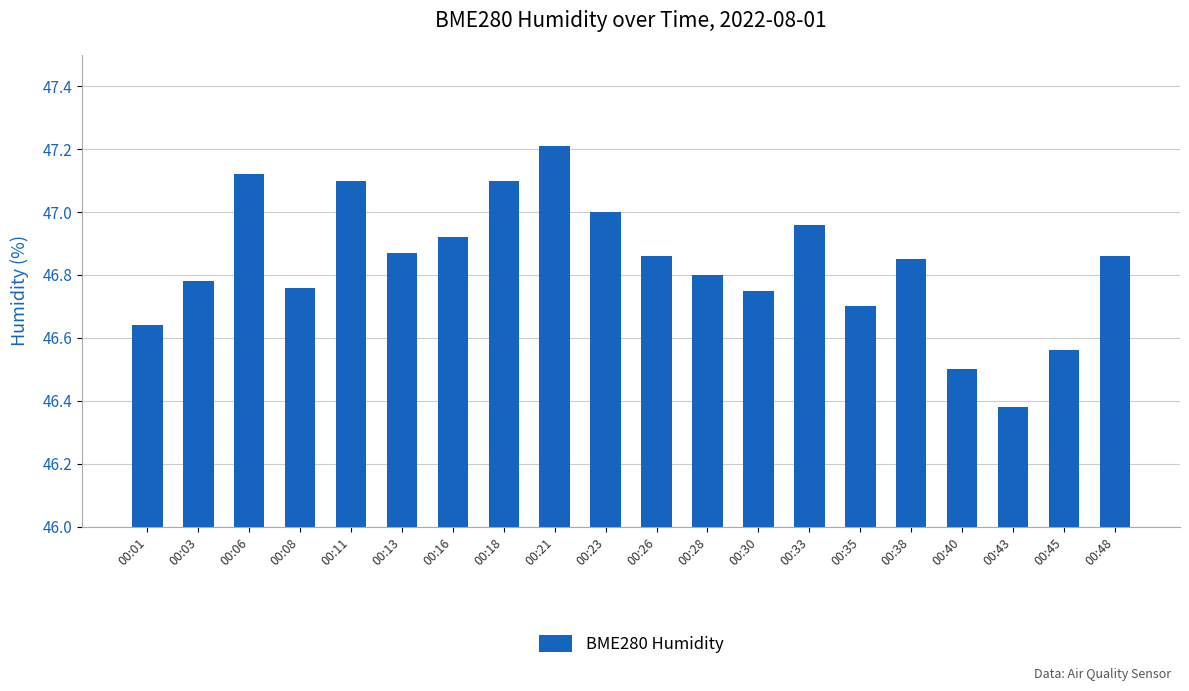

What is the difference between the maximum and minimum values?

0.8